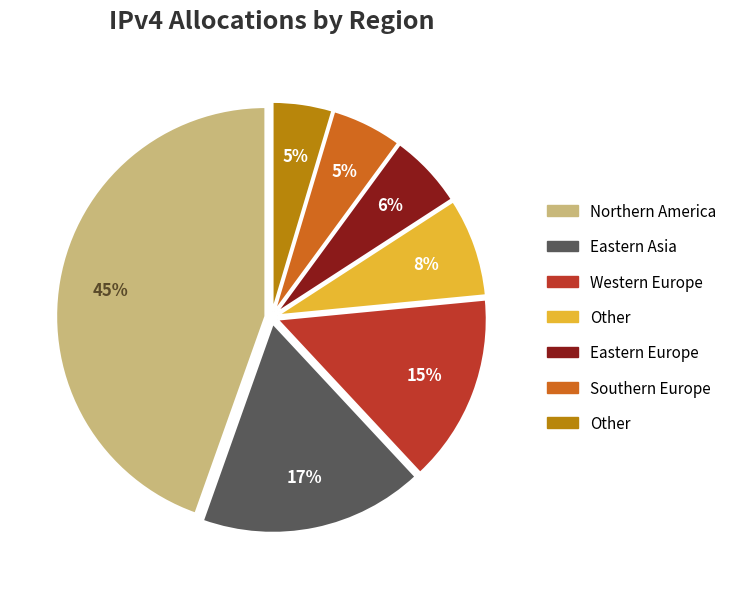

Is there a majority slice in this chart?

No